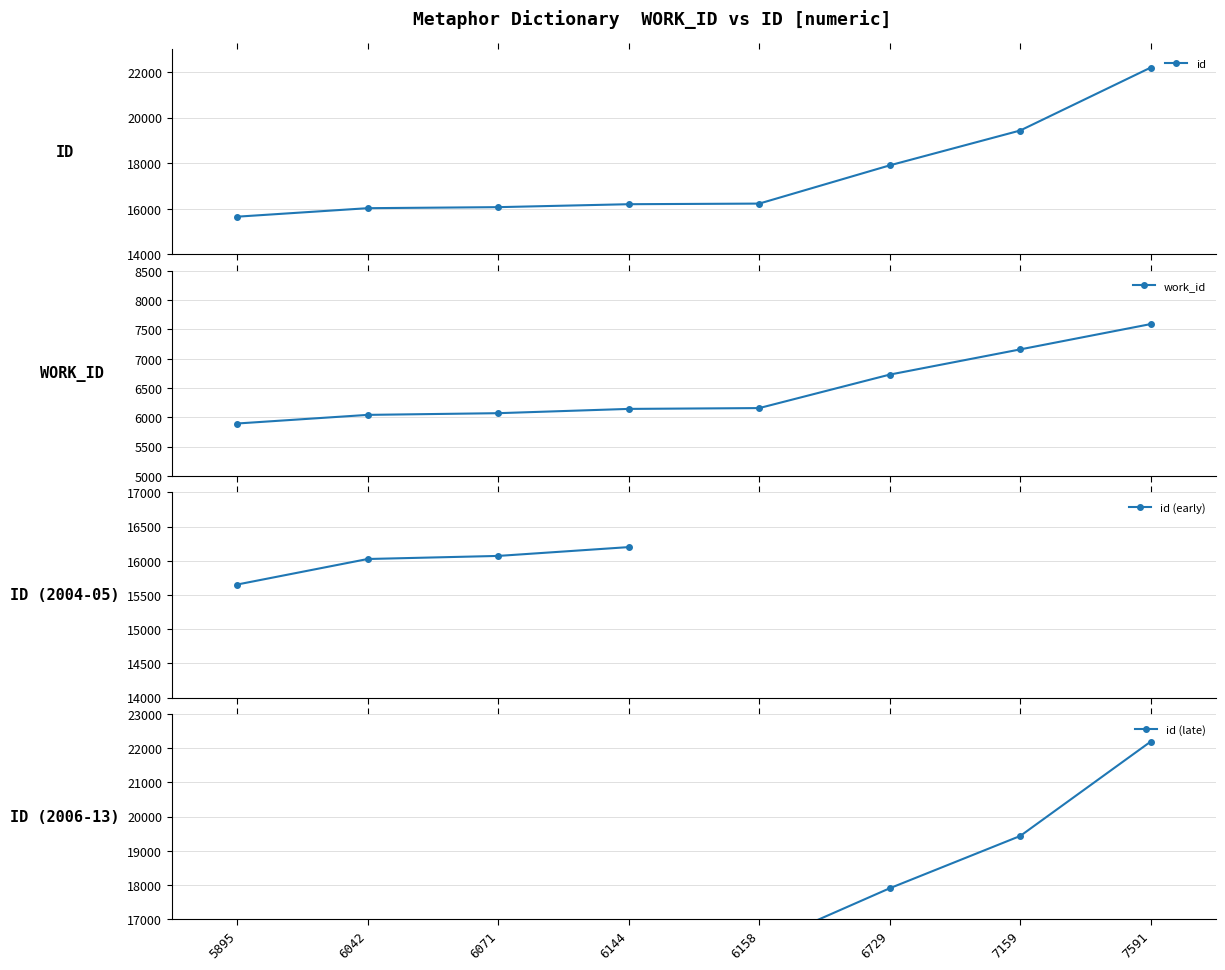

What is the value of the id point at the 5th from the left?

16227